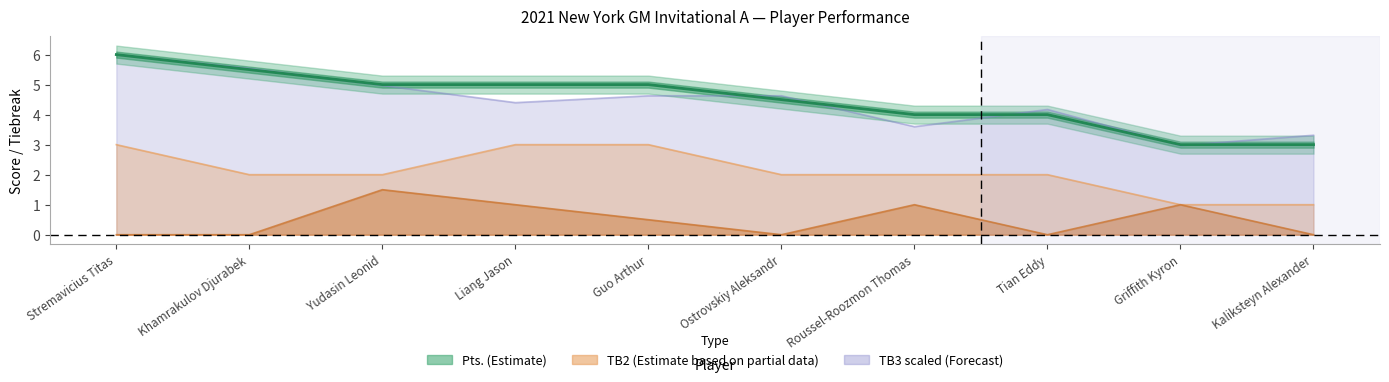

What position from the left is Guo Arthur?

5